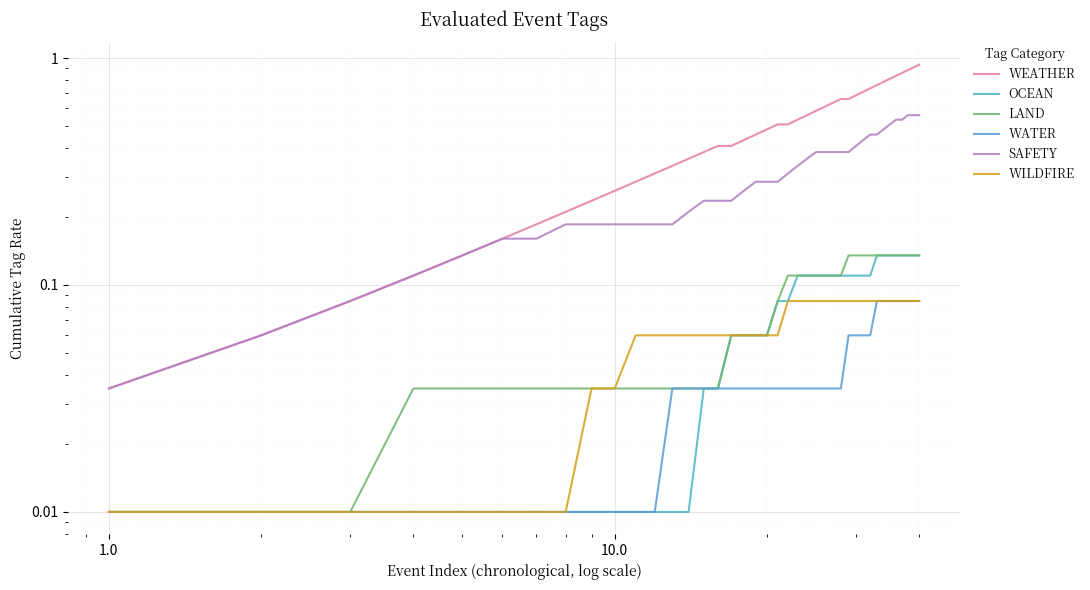

Does the chart display data point markers on the line(s)?

No